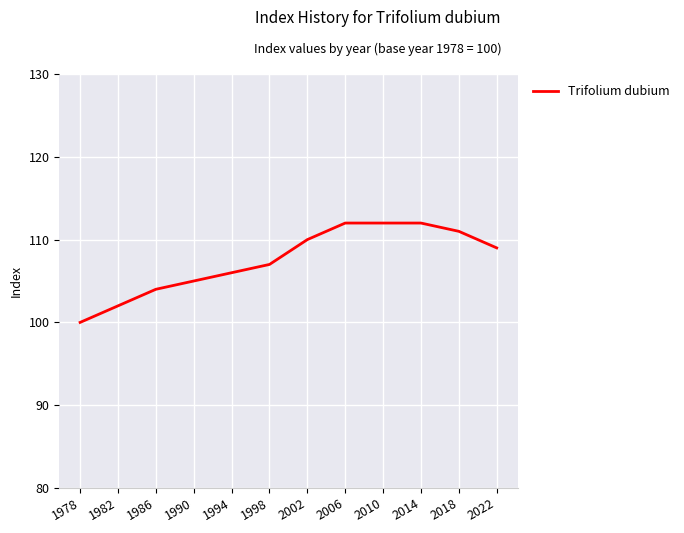

Which category has the lowest value across all series?

1978